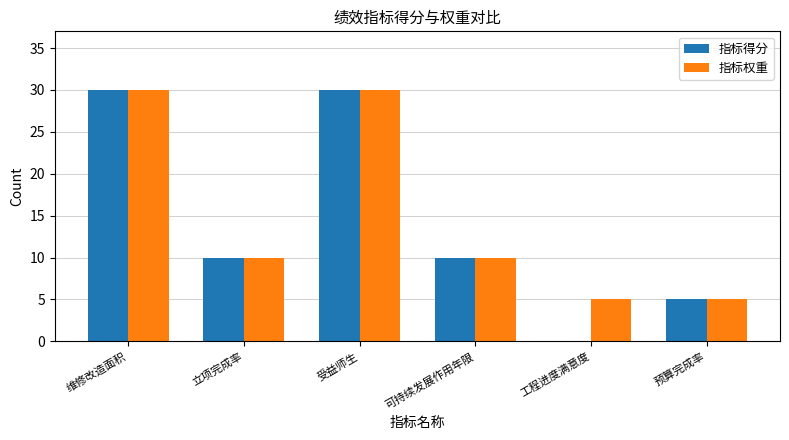

What is the highest value of the 指标权重 series?

30